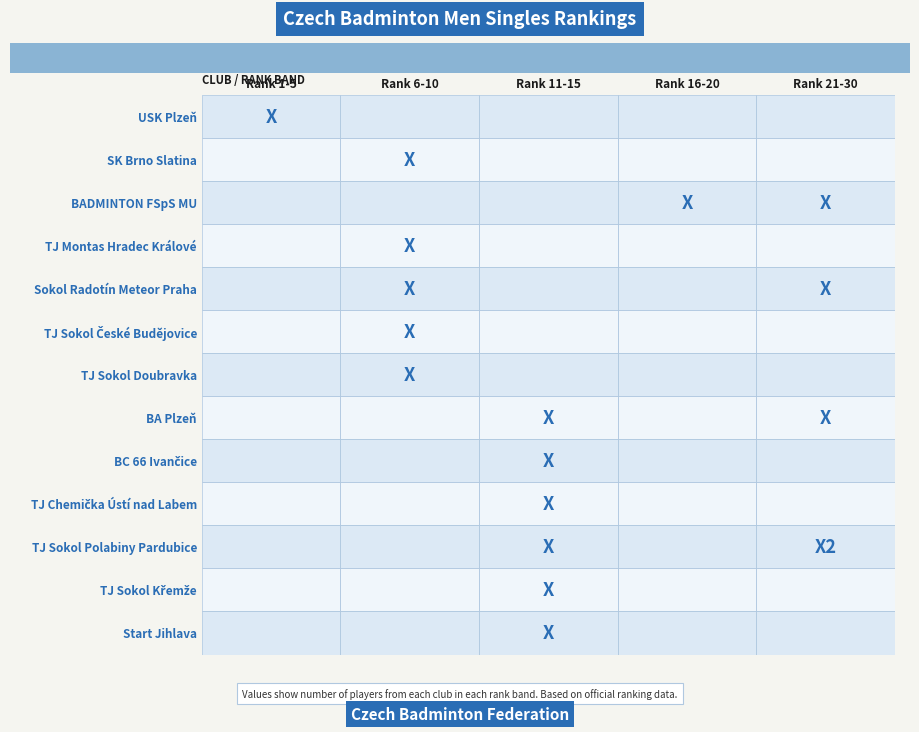

True or false: Sokol Radotín Meteor Praha has a value of -1 at TJ Montas Hradec Králové.

False